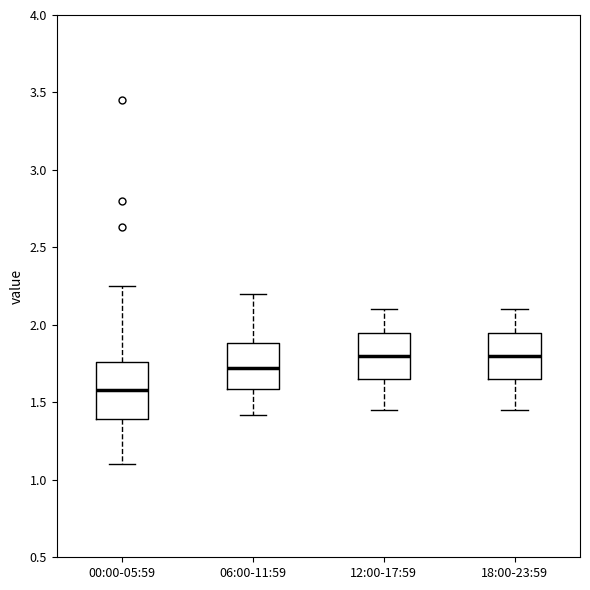

Comparing the boxes themselves (not the whiskers), which one is the tallest?

00:00-05:59